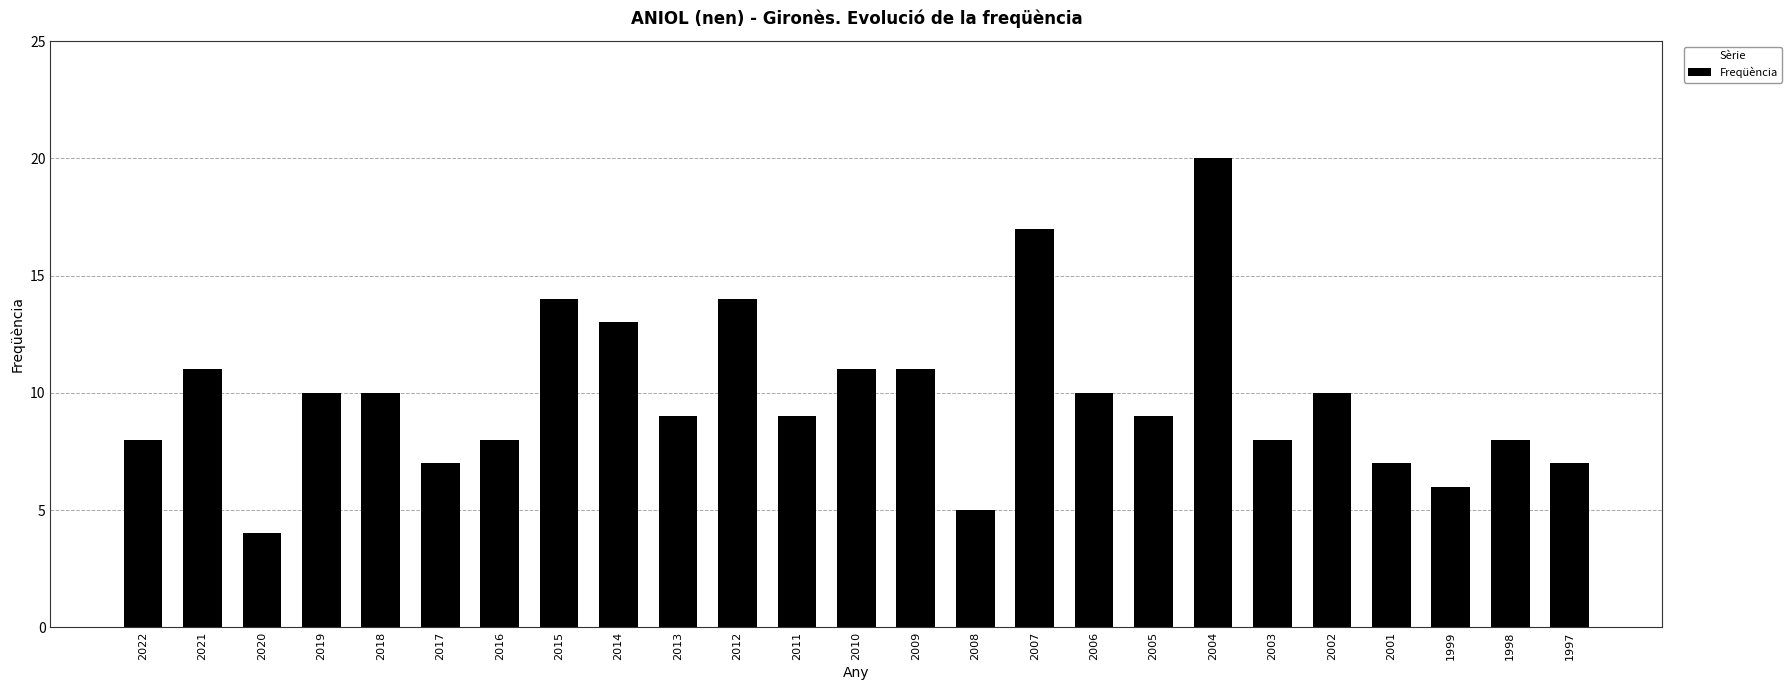

What is the change in value from 2022 to 1997?

-1